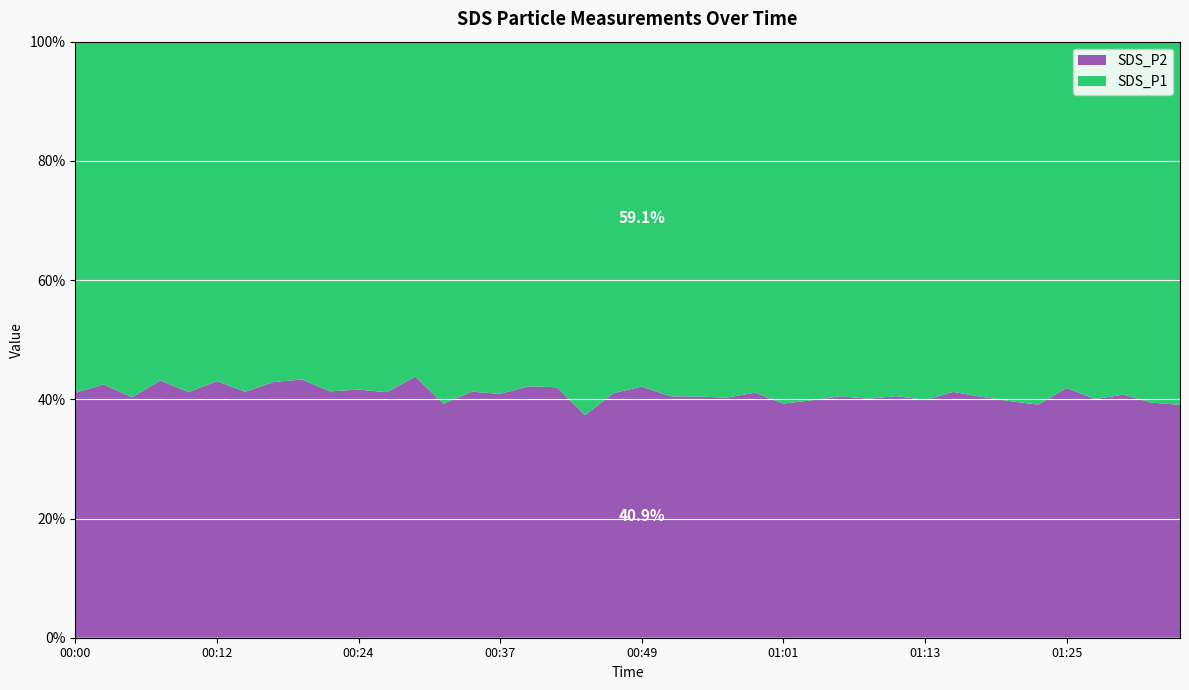

What is the highest value of the SDS_P2 series?

43.8